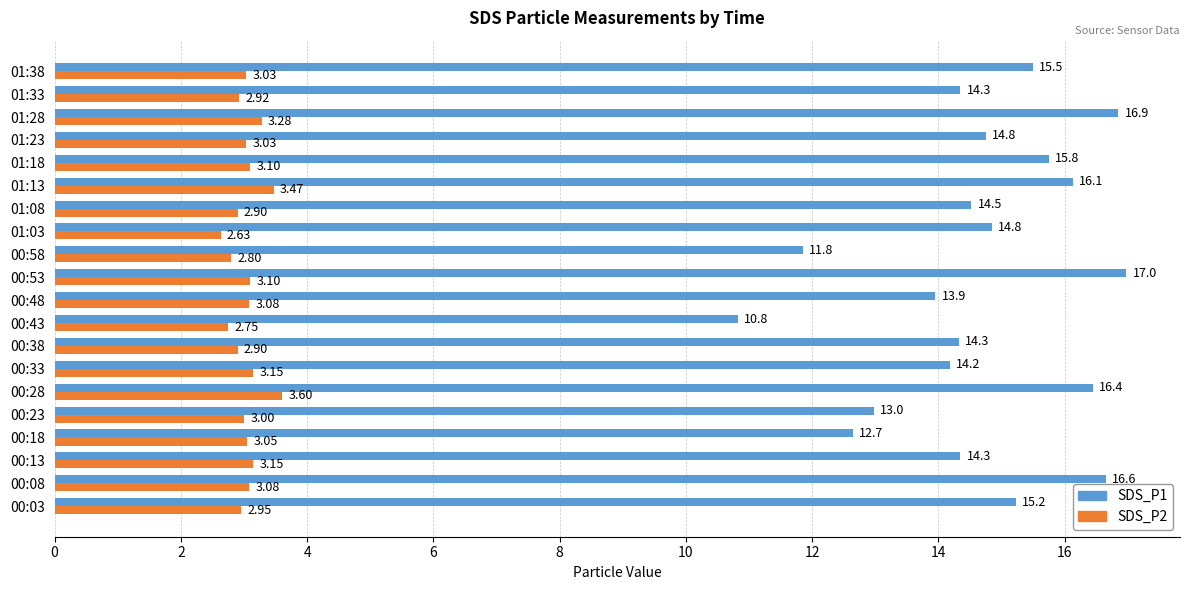

Rank the series at 00:03 from highest to lowest value.

SDS_P1, SDS_P2